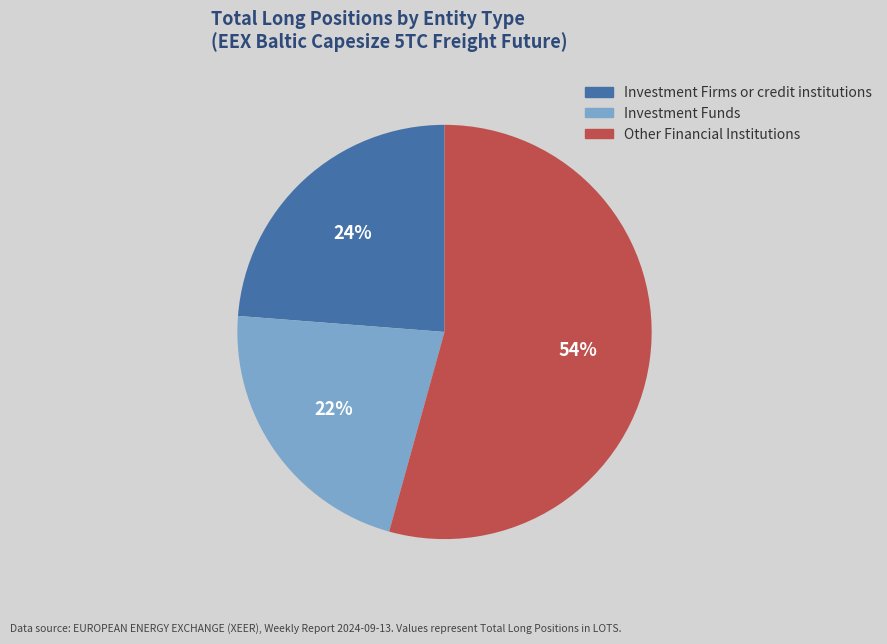

To the nearest percent, what is the combined percentage of Investment Firms or credit institutions and Investment Funds?

46%